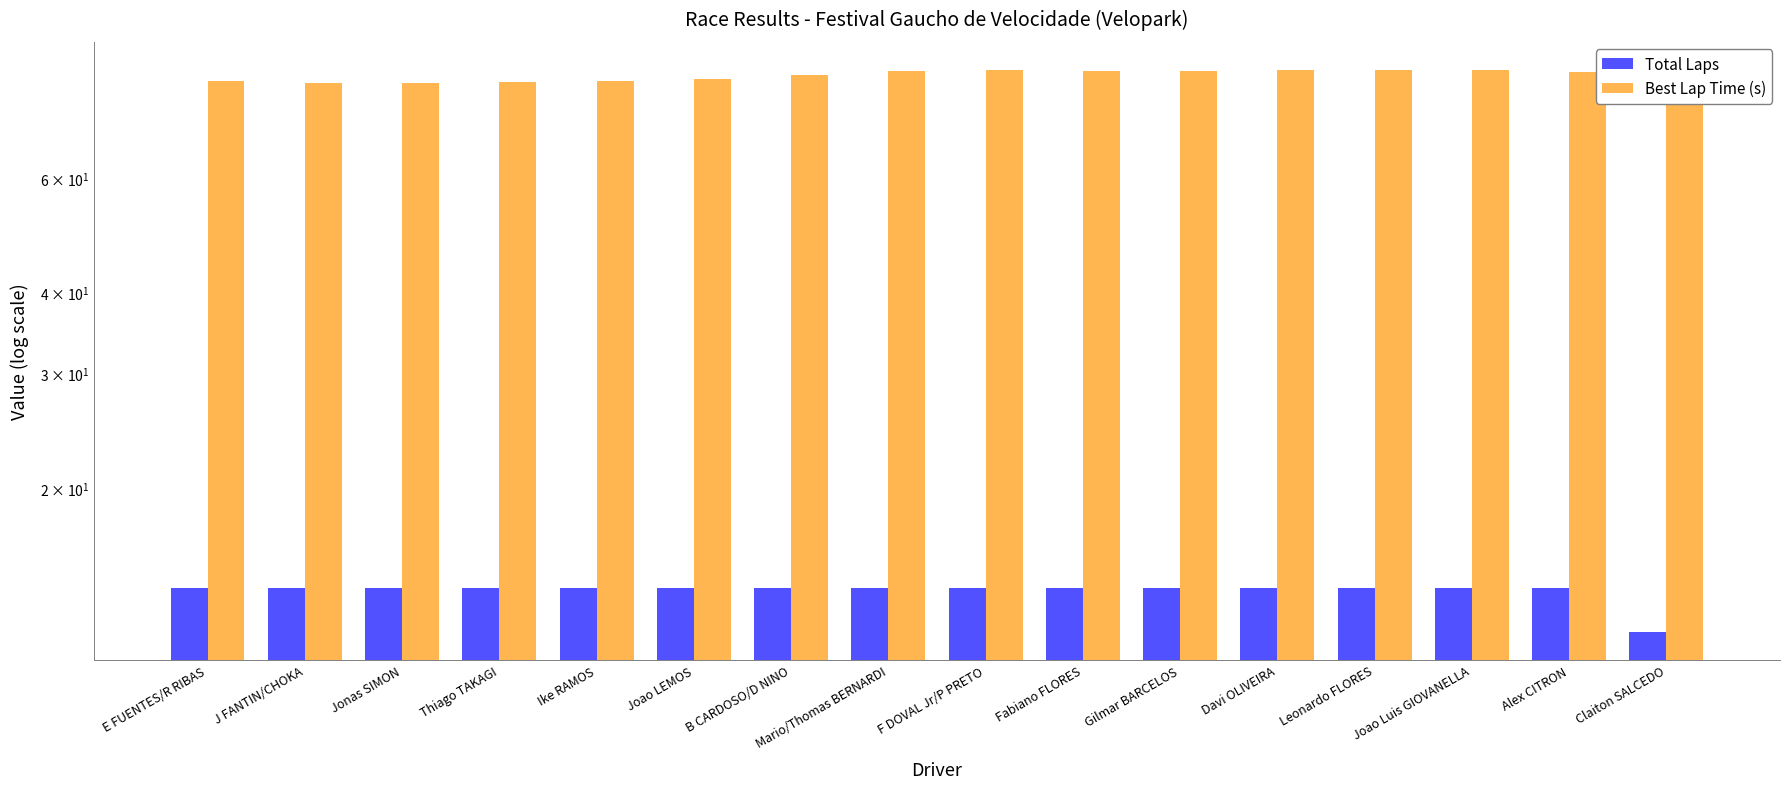

What is the sum of all Best Lap Time (s) values?

1384.7